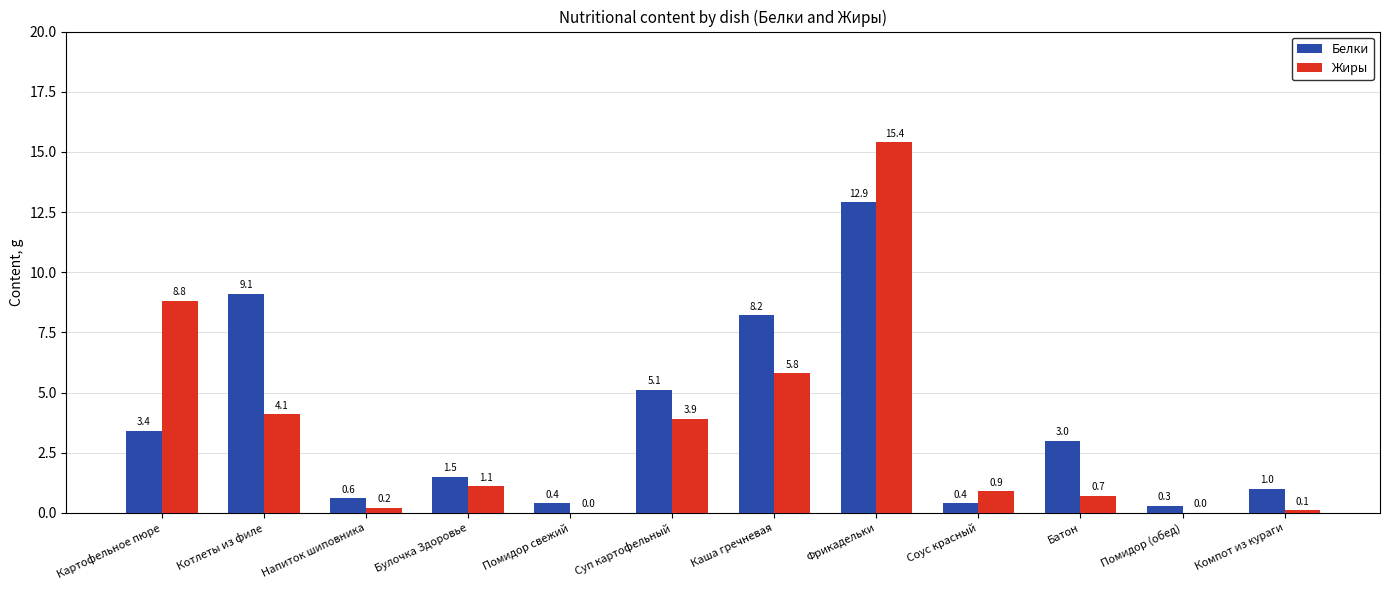

How many groups of bars are there?

12